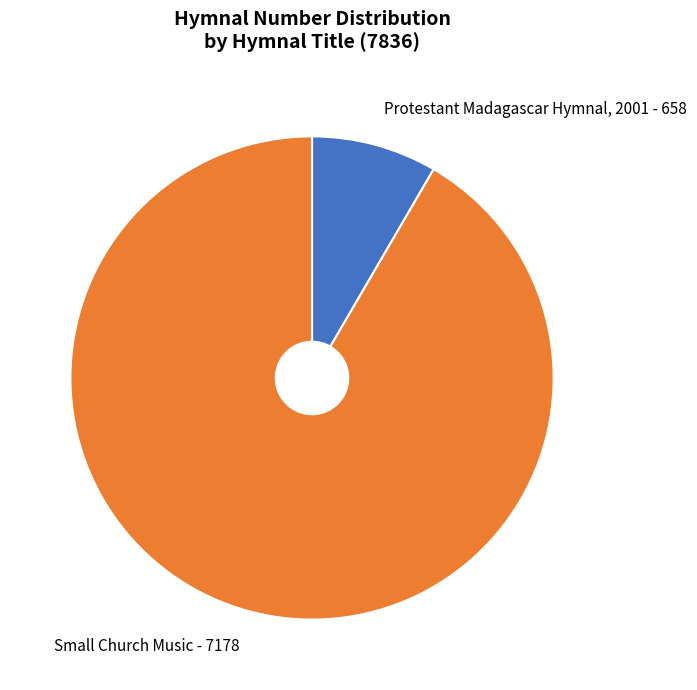

Combined, do Small Church Music and Protestant Madagascar Hymnal, 2001 account for over 50%?

Yes